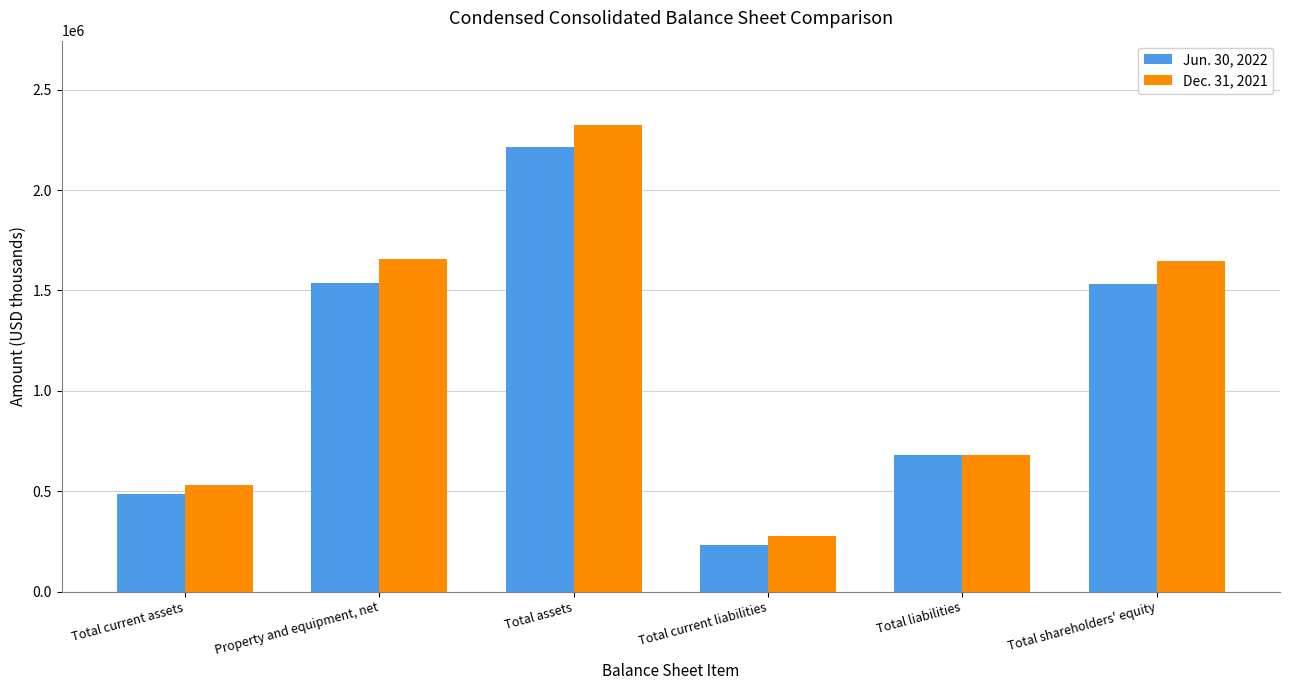

Read the Jun. 30, 2022 value at Total current assets, to the nearest 50.

485400